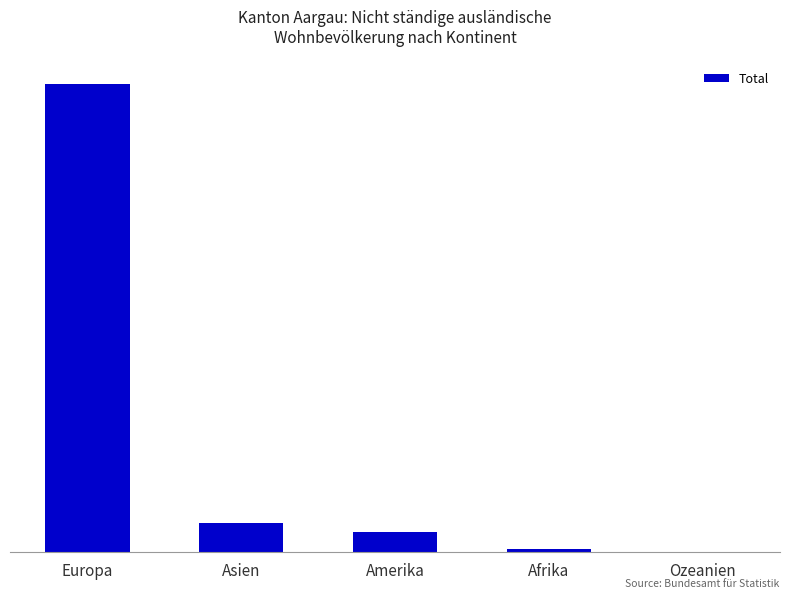

What is the label of the 5th bar from the left?

Ozeanien